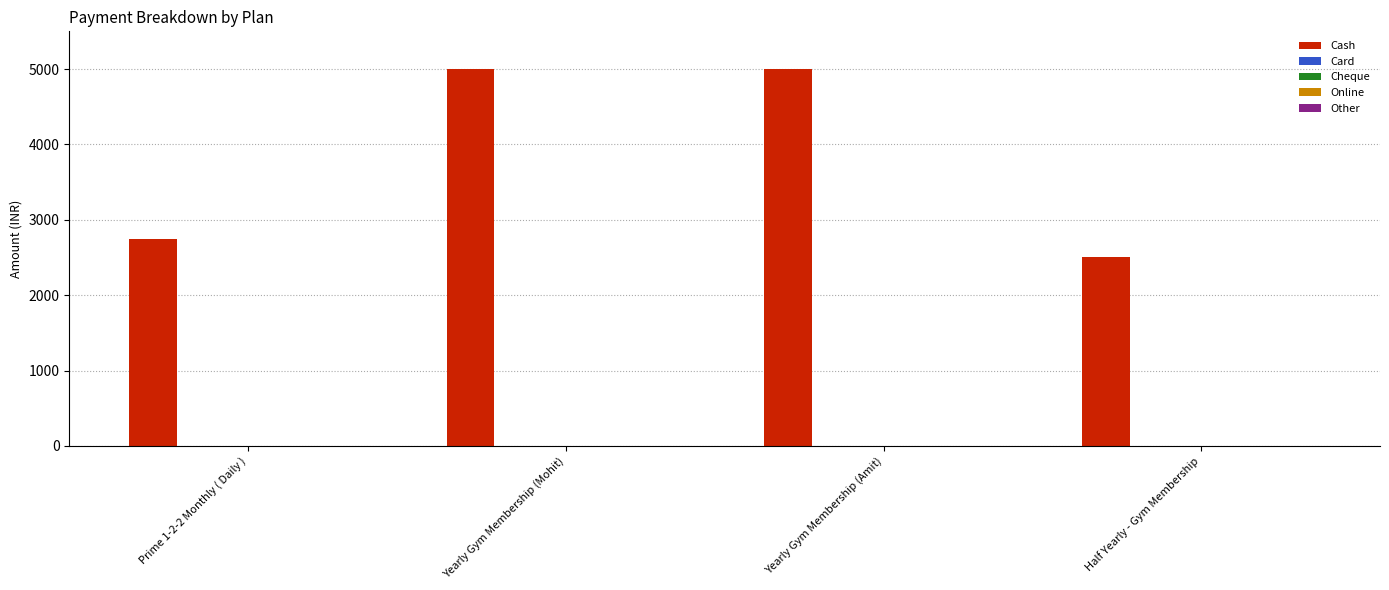

What is the difference between the maximum and minimum values?

2500